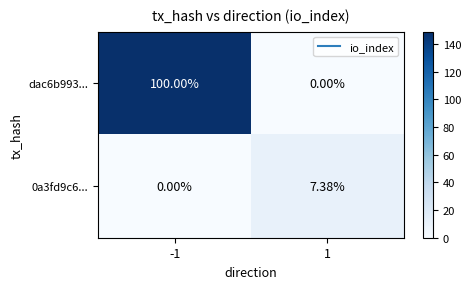

Is the value of dac6b993... at -1 greater than the value of 0a3fd9c6... at -1?

Yes